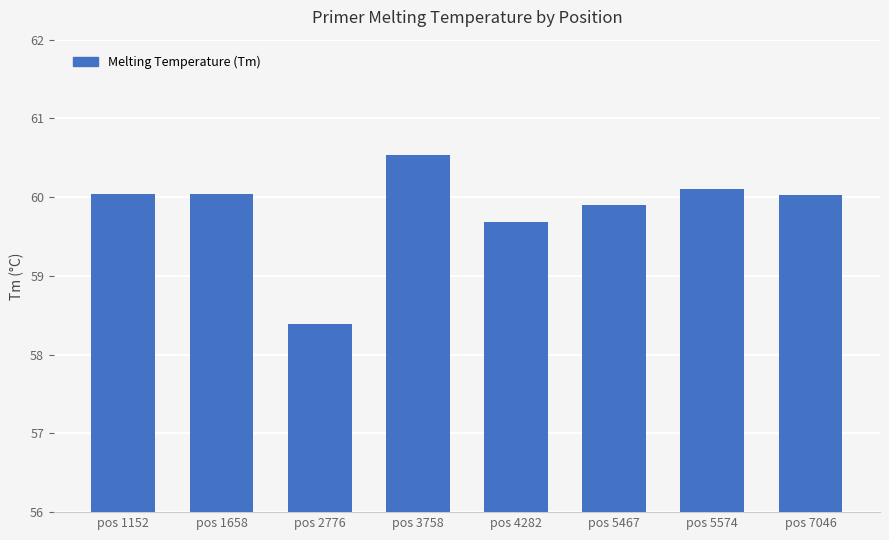

Count the number of categories in the chart.

8